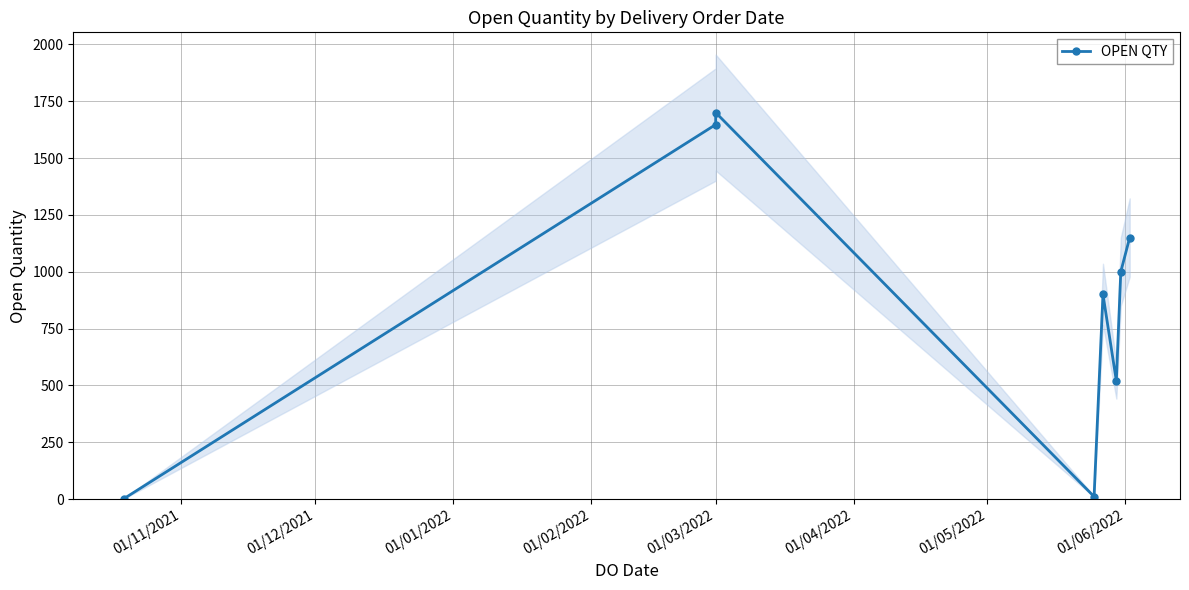

Approximately how many times larger is the value at 01/03/2022 compared to 01/11/2021?

900.0